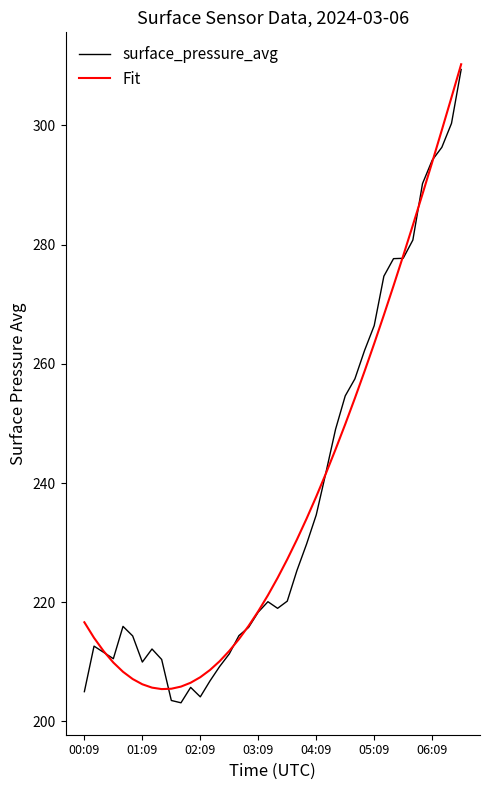

What is the lowest value of the surface_pressure_avg series?

203.1